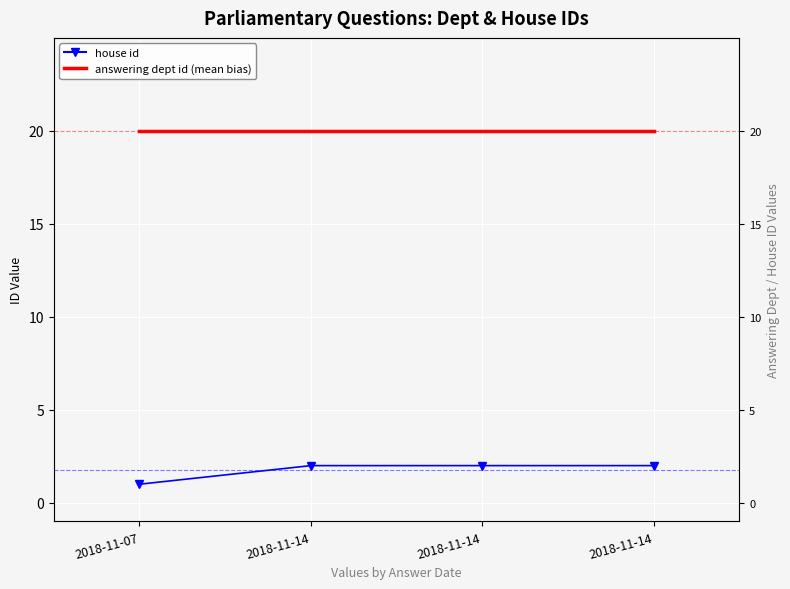

What is the difference between the maximum and minimum values in the house id series?

1